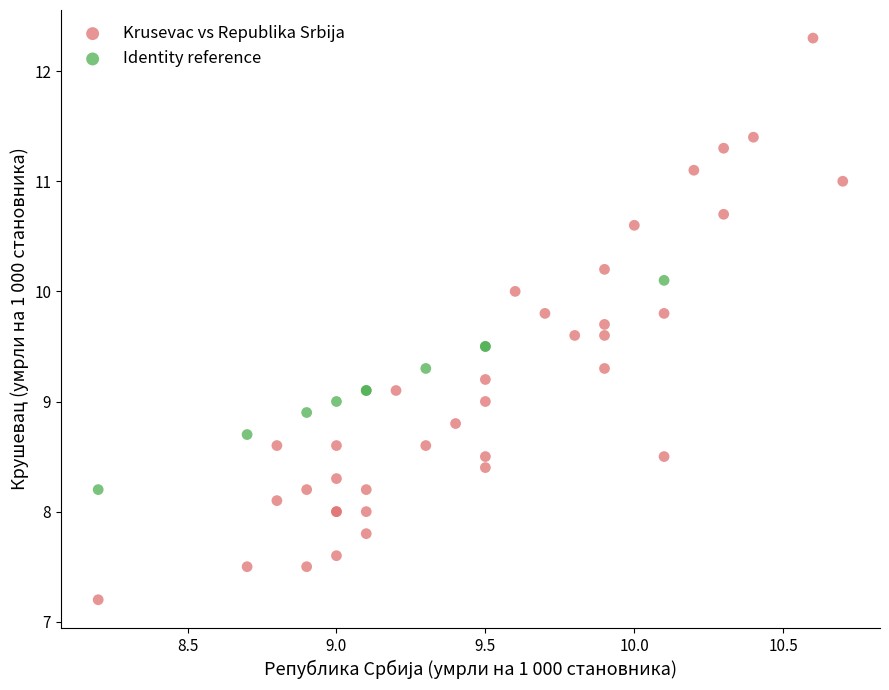

Which series reaches the maximum Y coordinate?

Krusevac vs Republika Srbija